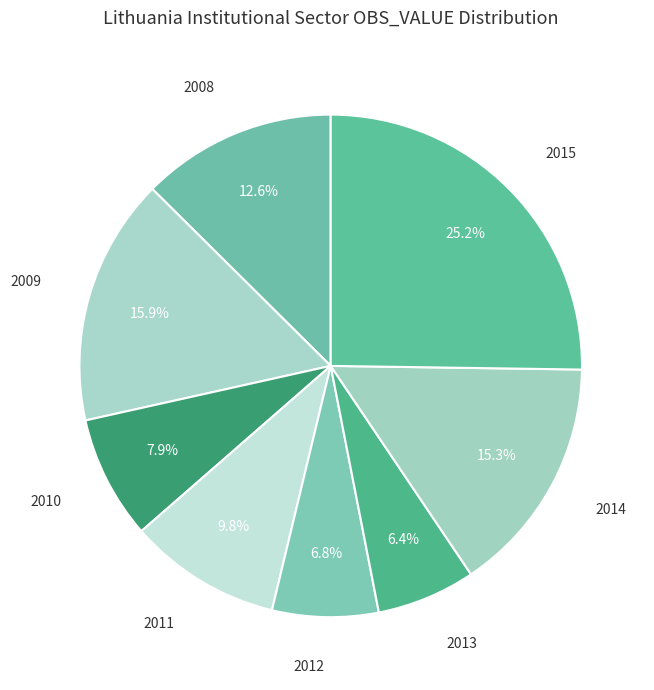

What is the ratio of the value at 2015 to the value at 2010?

3.2